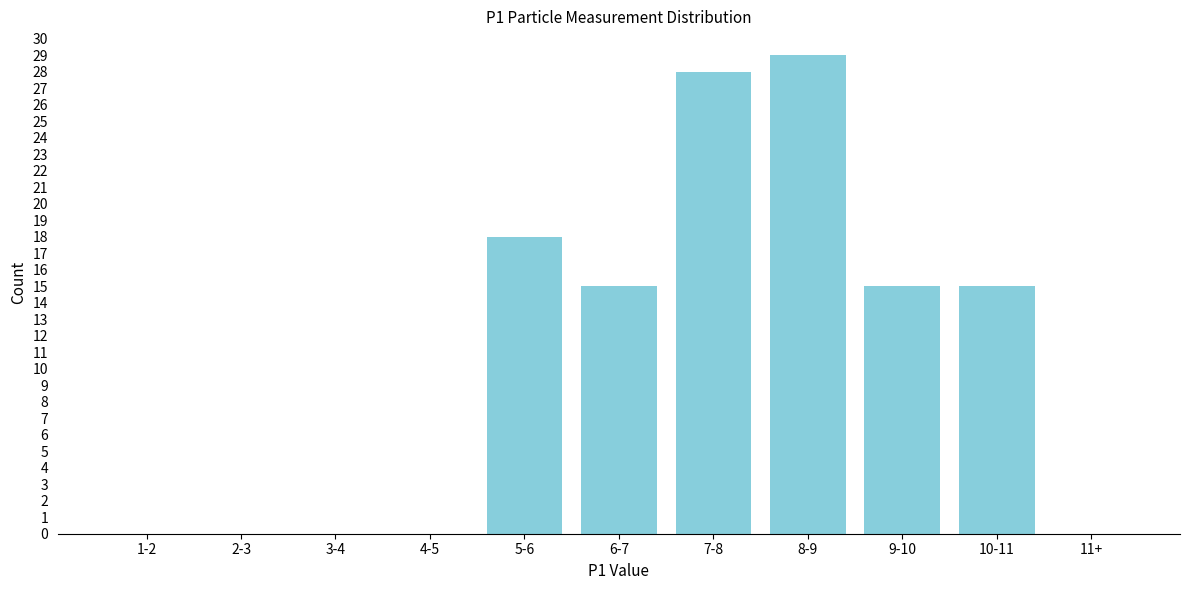

Reading left to right, list all the values displayed in this chart.

1-2=0	2-3=0	3-4=0	4-5=0	5-6=18	6-7=15	7-8=28	8-9=29	9-10=15	10-11=15	11+=0